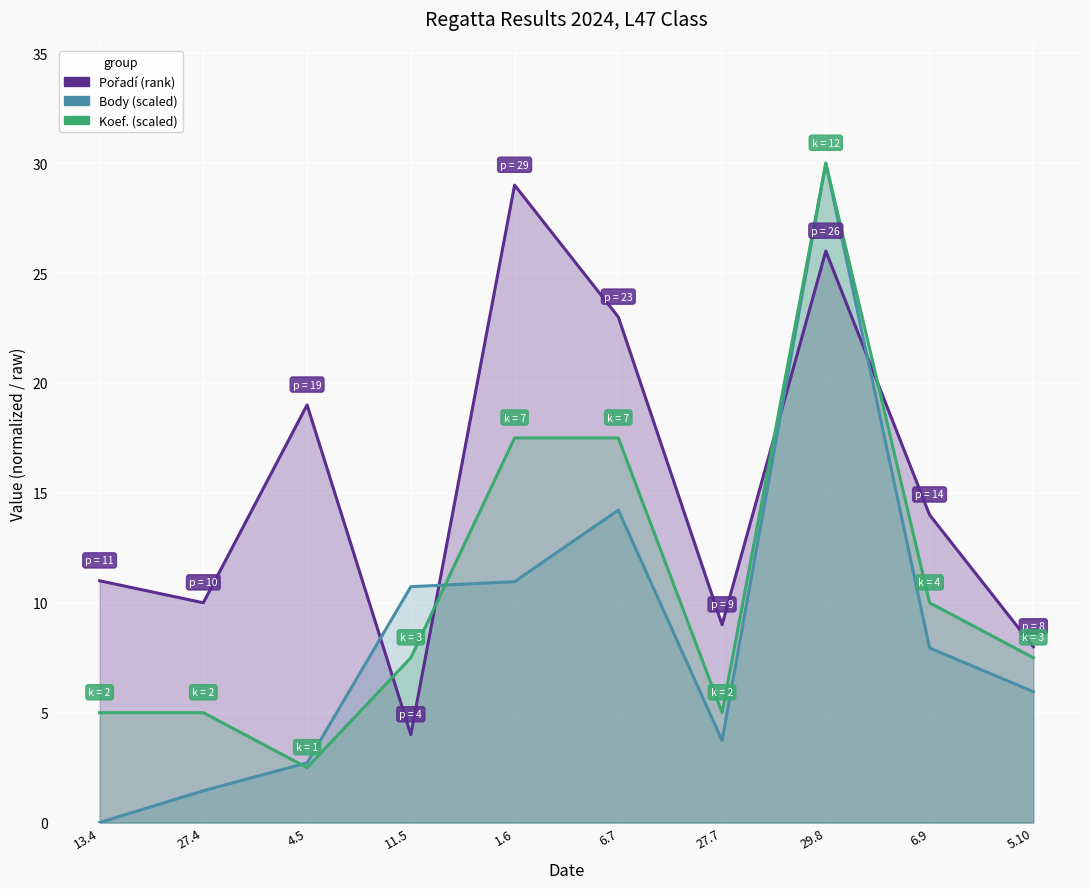

What is the label of the 1st point from the right?

5.10